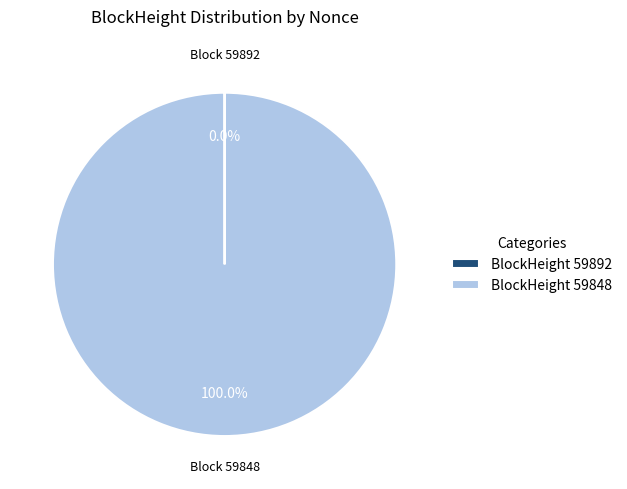

What is the largest slice in the pie chart?

BlockHeight 59848